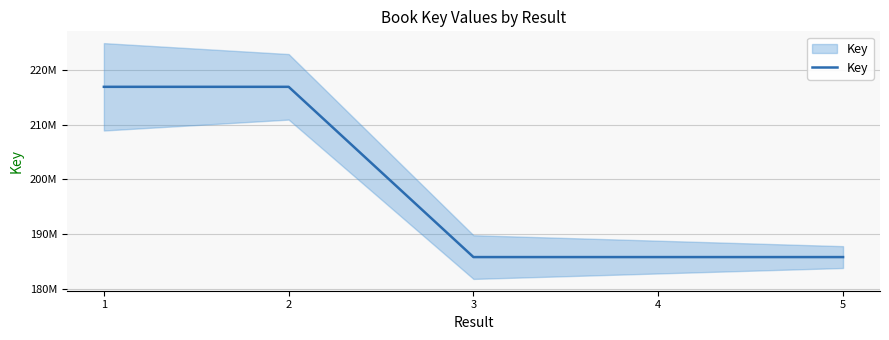

How many series are shown in this chart?

1